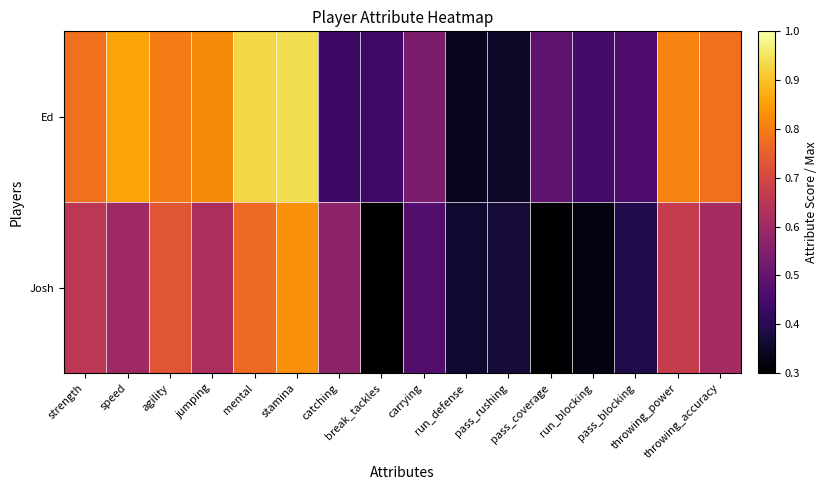

At speed, list the series in order from smallest to largest.

Josh, Ed